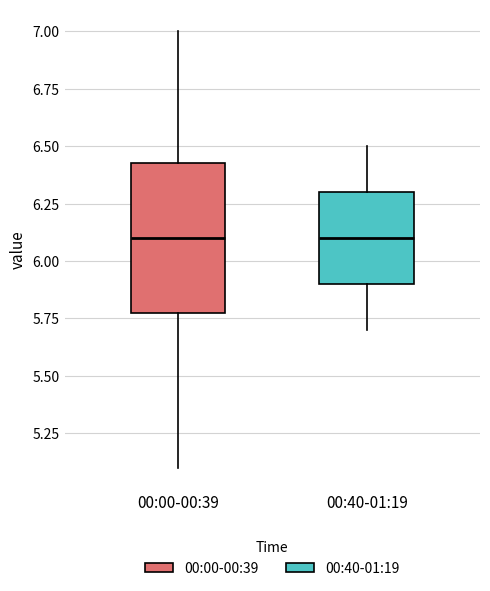

Reading left to right, read every box against the y-axis: the position of its median line, the range the box covers, and the ends of its whiskers. The values are not printed on the chart, so give them approximately, as read against the axis.

00:00-00:39: median 6.10, box 5.80 to 6.45, whiskers 5.10 to 7.00
00:40-01:19: median 6.10, box 5.90 to 6.30, whiskers 5.70 to 6.50